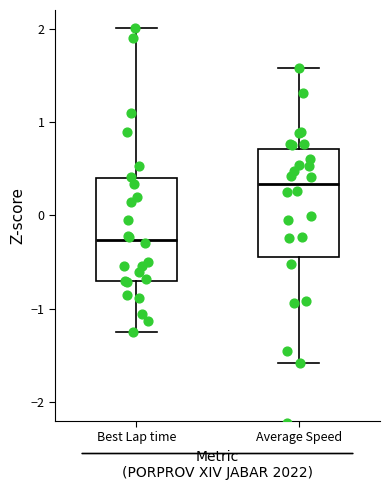

Where is the upper edge of the box for Best Lap time on the y-axis? The values are not printed on the chart, so give them approximately, as read against the axis.

0.4